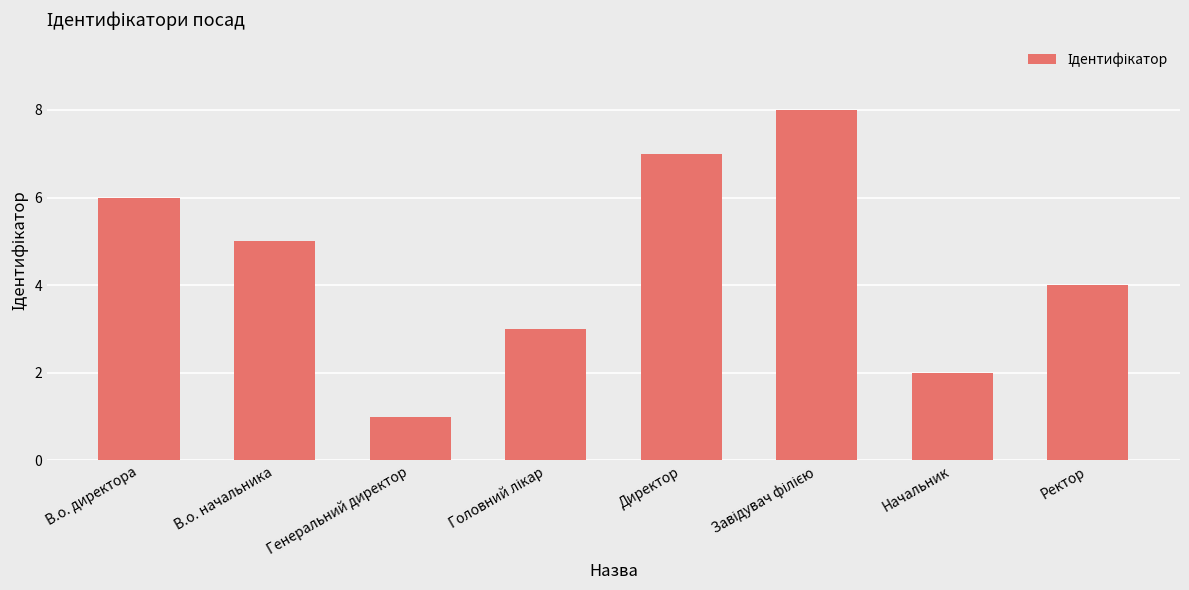

How many values are between 3 and 7?

5